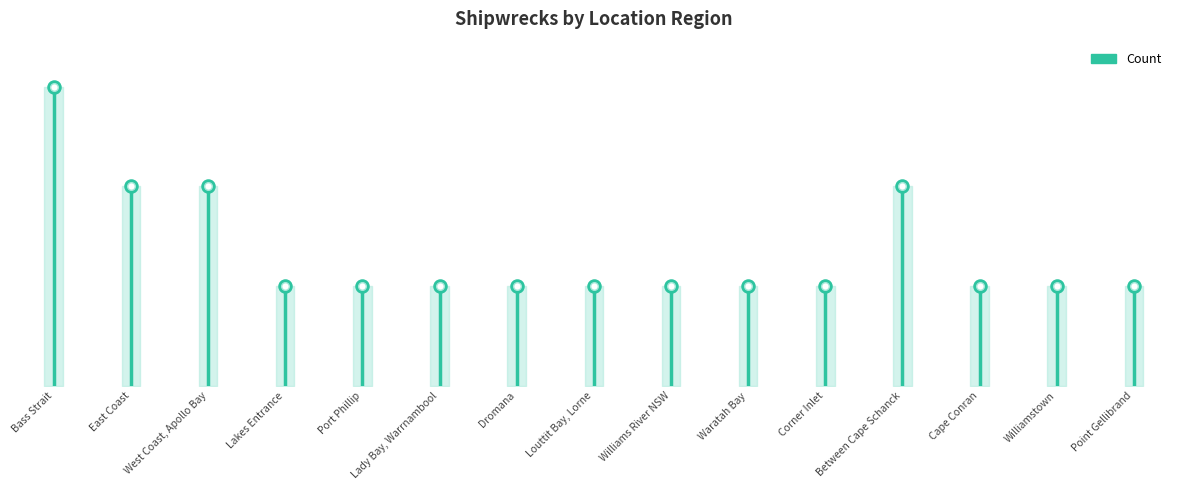

Which has a higher value, Between Cape Schanck or Lakes Entrance?

Between Cape Schanck